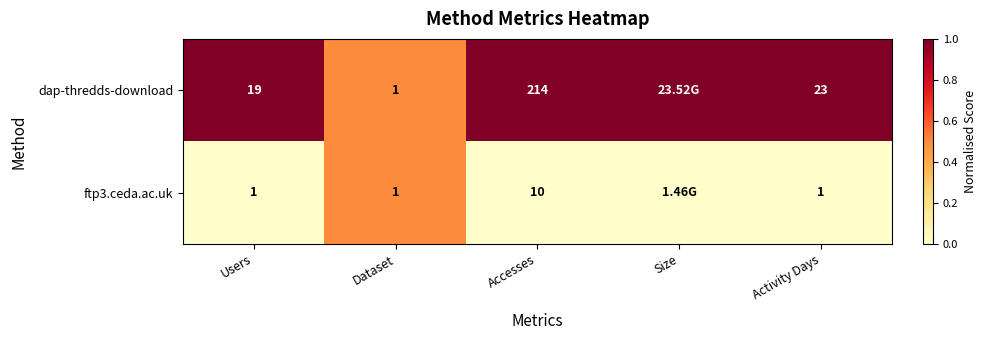

Rank the series at Activity Days from lowest to highest value.

ftp3.ceda.ac.uk, dap-thredds-download